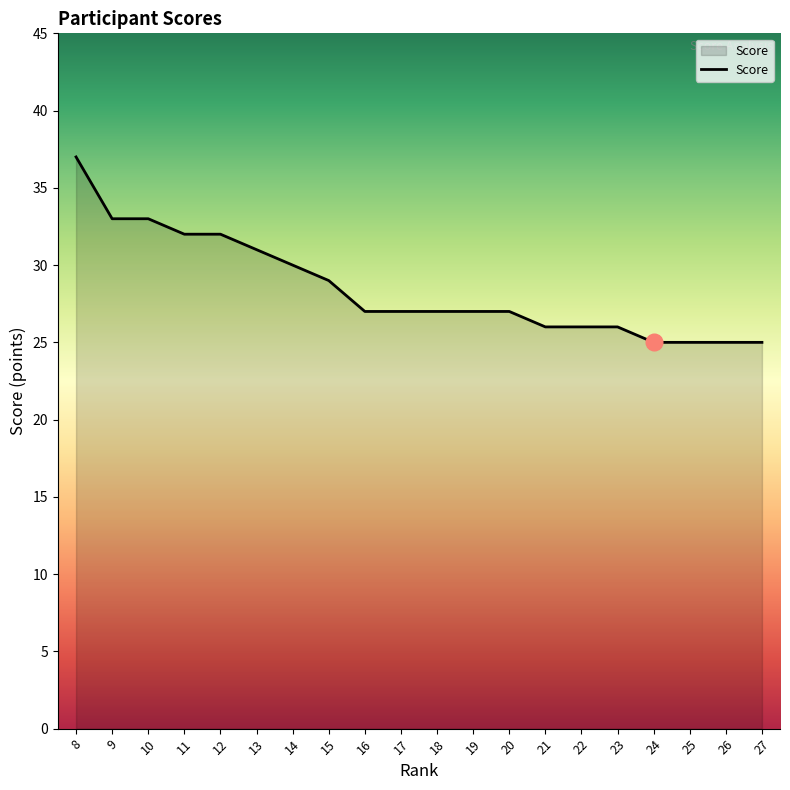

How many lines are shown in the chart?

1